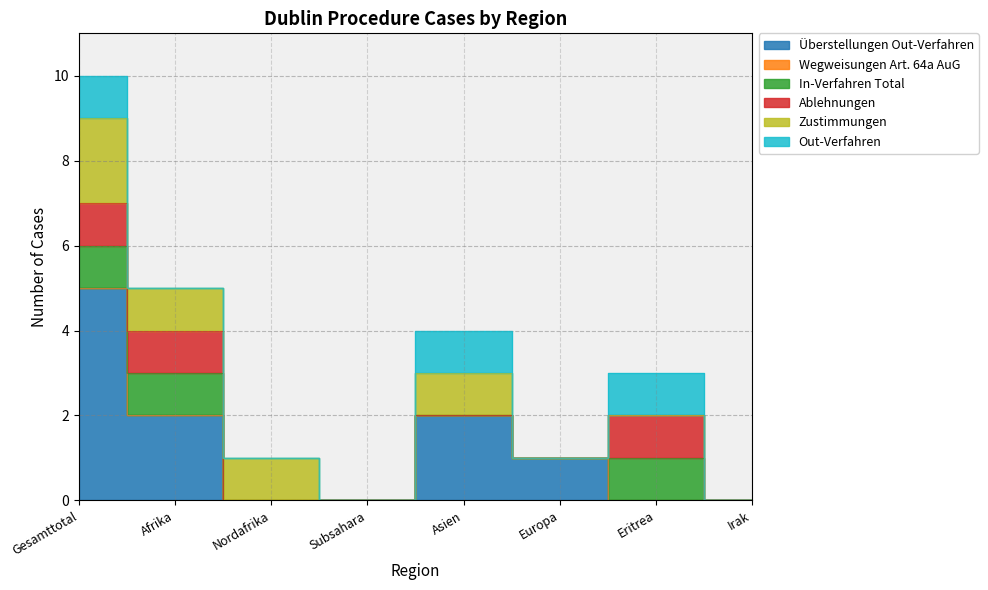

Does the chart display data point markers on the line(s)?

No